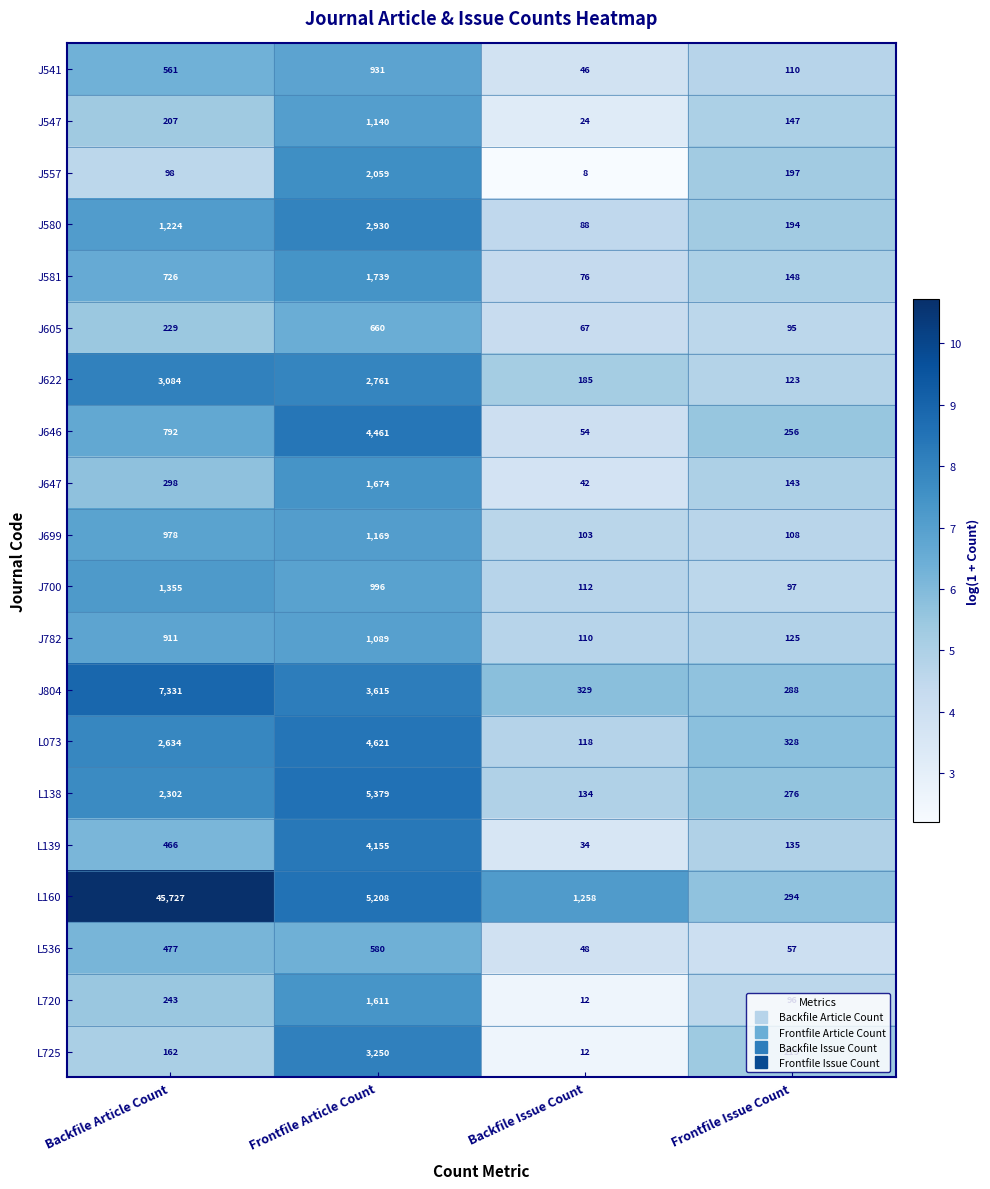

At Backfile Article Count, list the series in order from smallest to largest.

J557, L725, J547, J605, L720, J647, L139, L536, J541, J581, J646, J782, J699, J580, J700, L138, L073, J622, J804, L160